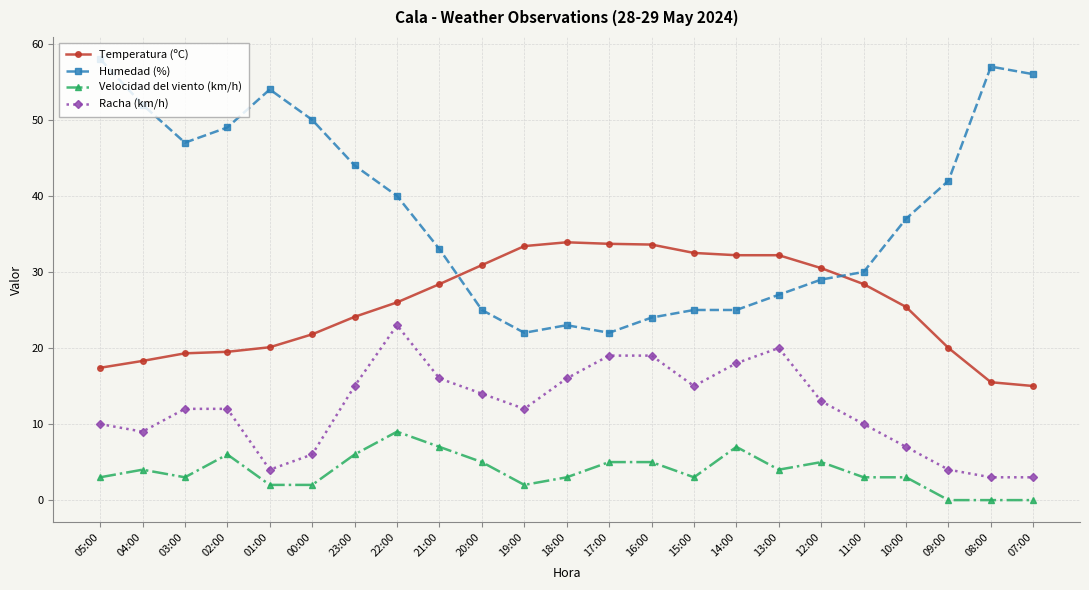

Is this an area chart (filled region under the line)?

No